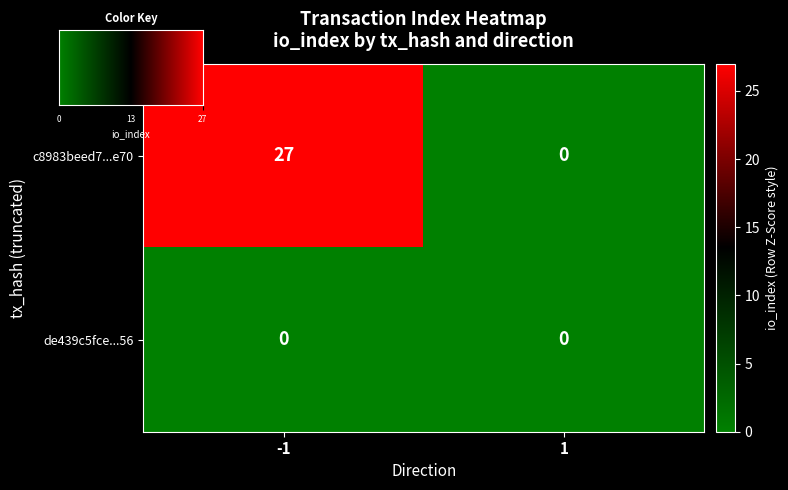

Reading right to left, what are all the values shown in this chart?

c8983beed7...e70: 1=0	-1=27
de439c5fce...56: 1=0	-1=0